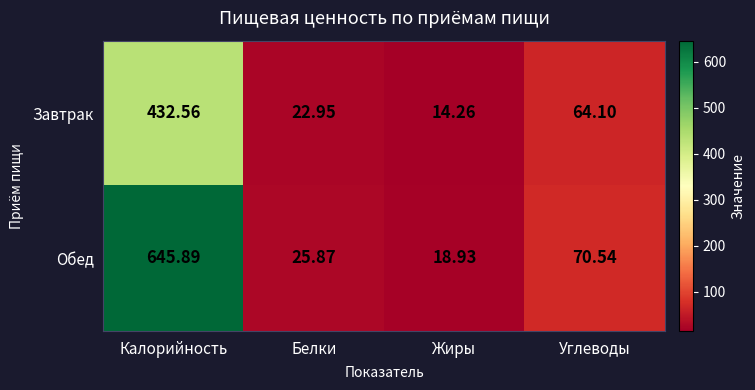

Which label corresponds to the largest value in the chart?

Калорийность